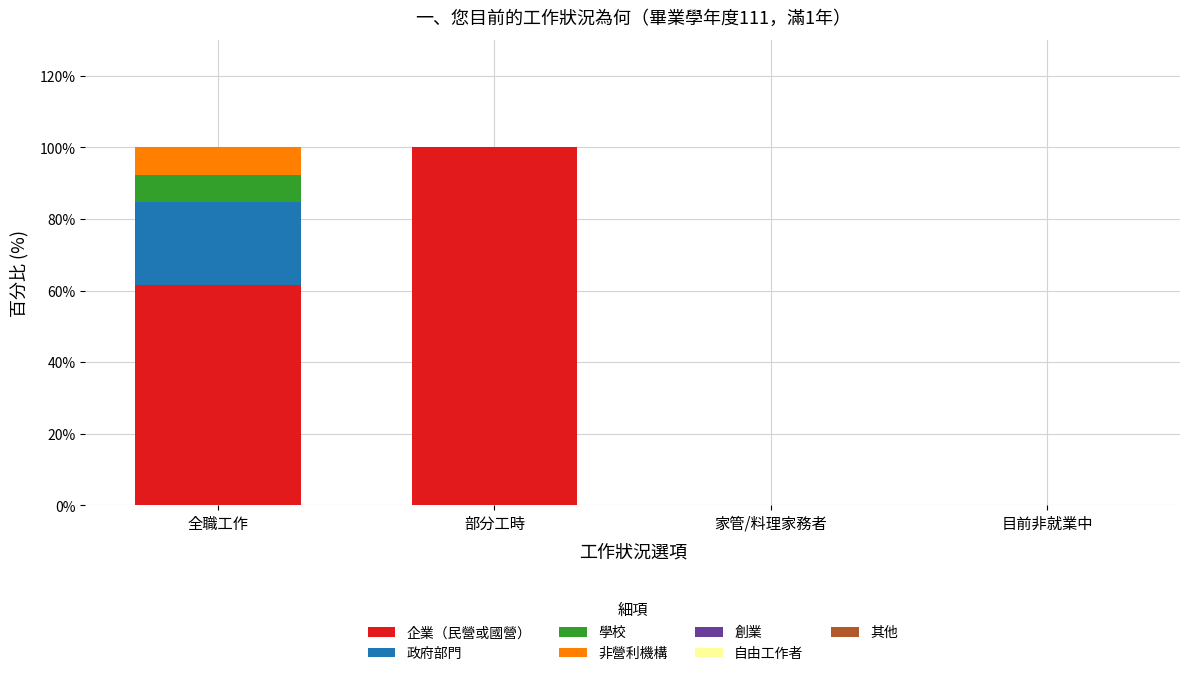

What is the maximum value for 企業（民營或國營）?

100.0